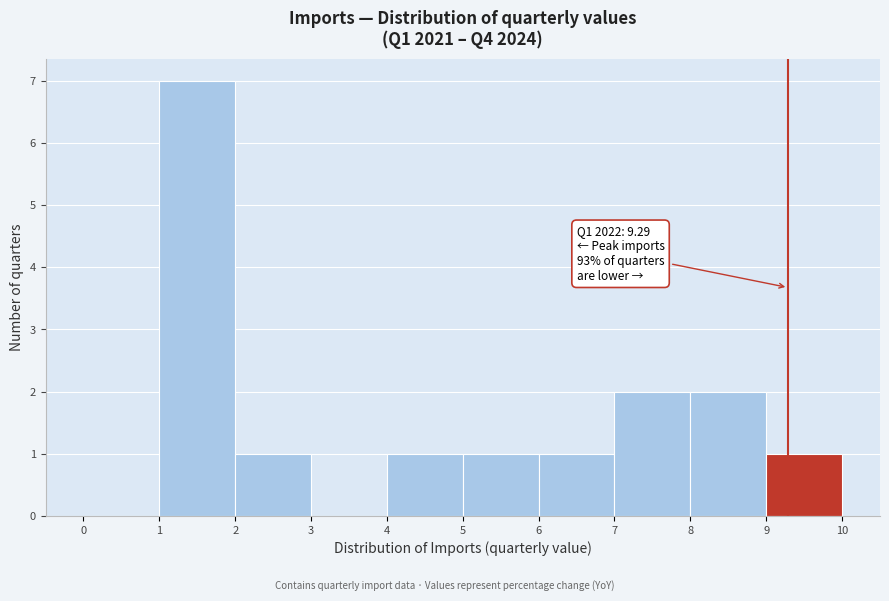

Which range on the x-axis has the tallest bar?

1 to 2